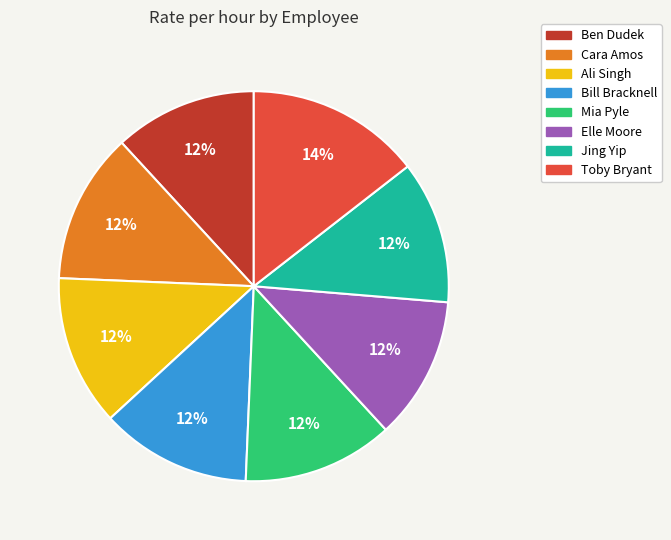

Count the number of slices in the pie.

8